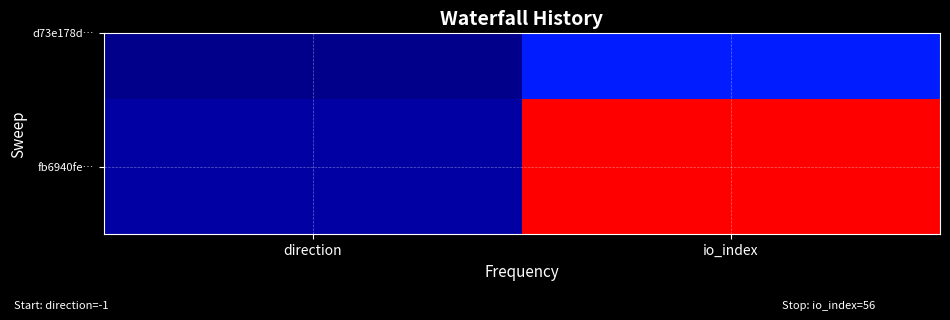

The value at direction is 1. True or false?

True